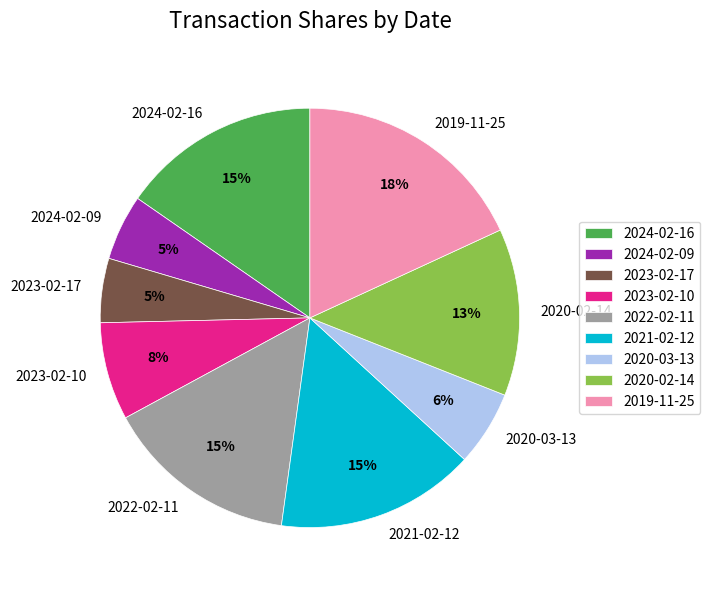

What percentage is the 2020-03-13 slice, to the nearest percent?

6%